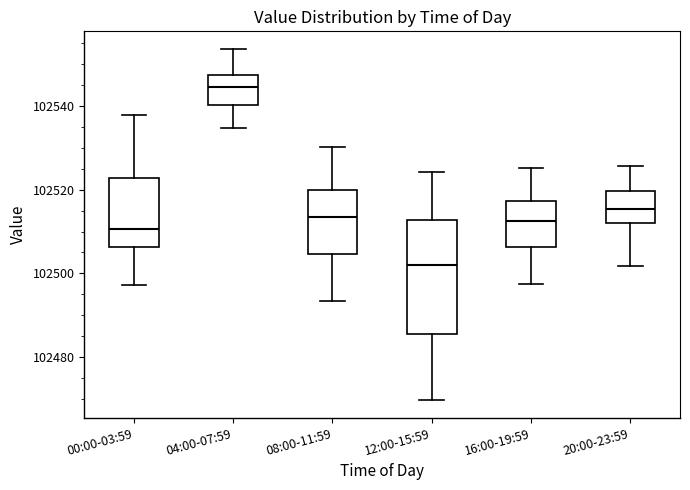

Comparing the boxes themselves (not the whiskers), which one is the tallest?

12:00-15:59